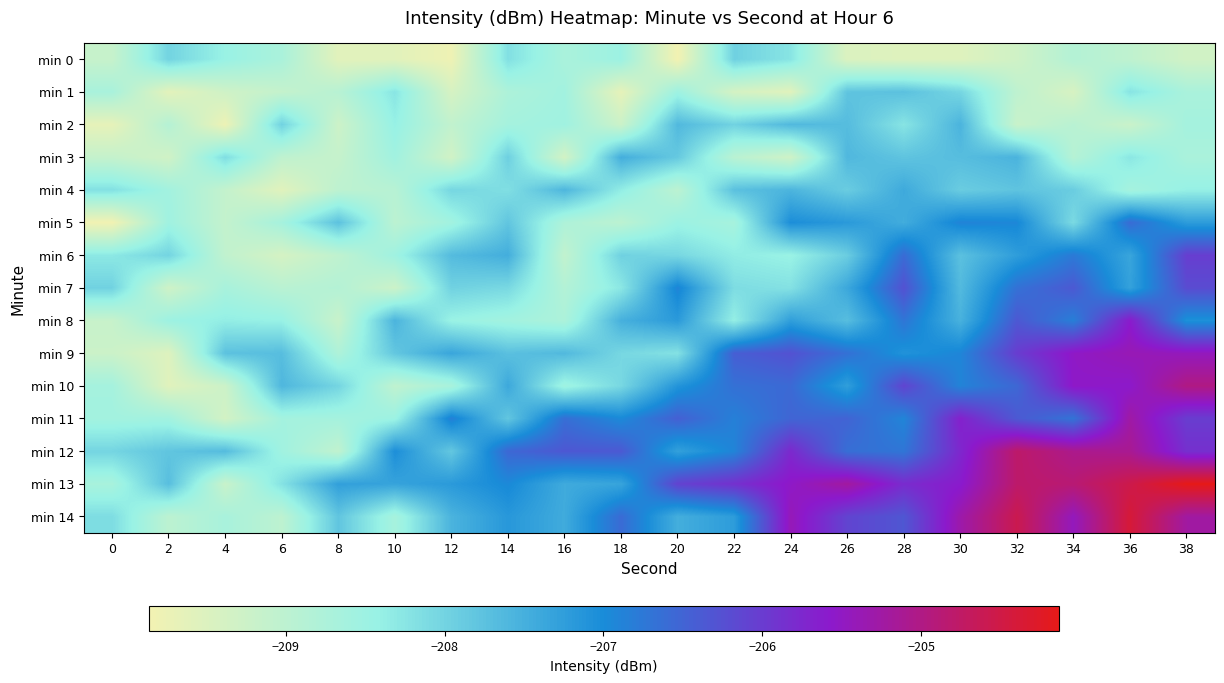

At which category does the chart reach its peak across all series?

38